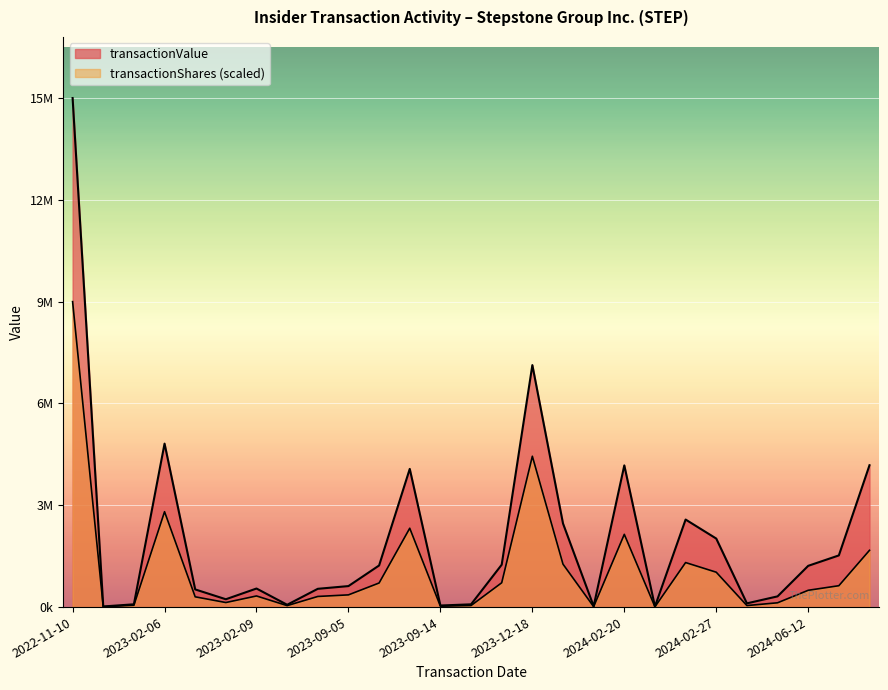

Read the transactionShares value at 2022-12-14, to the nearest 10.

610